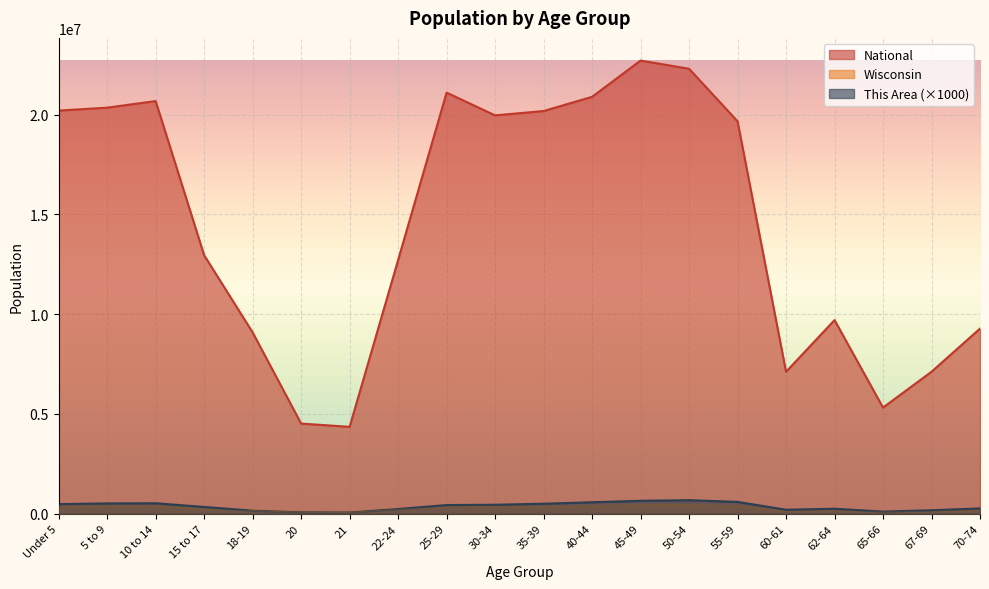

True or false: National has a value of 4519129 at 20.

True